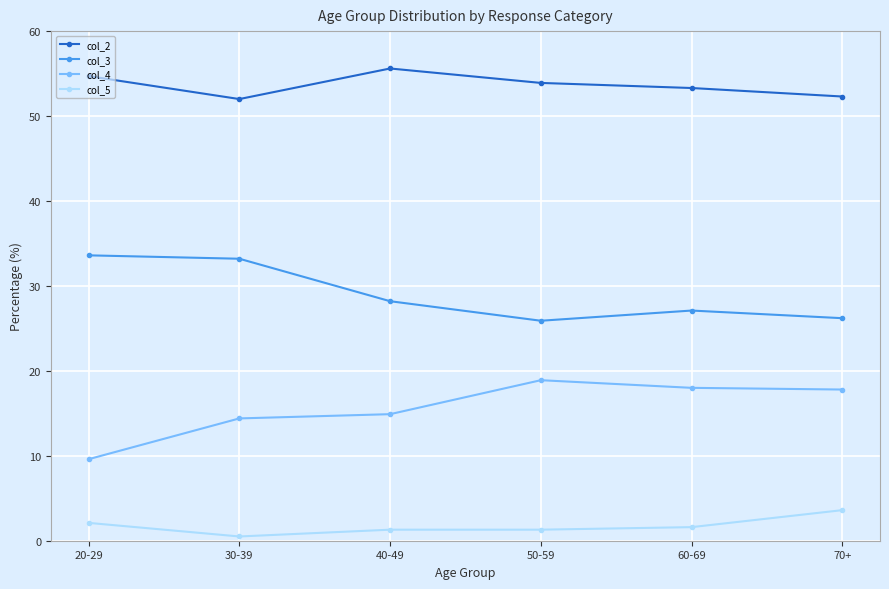

What is the label of the 5th point from the left?

60-69